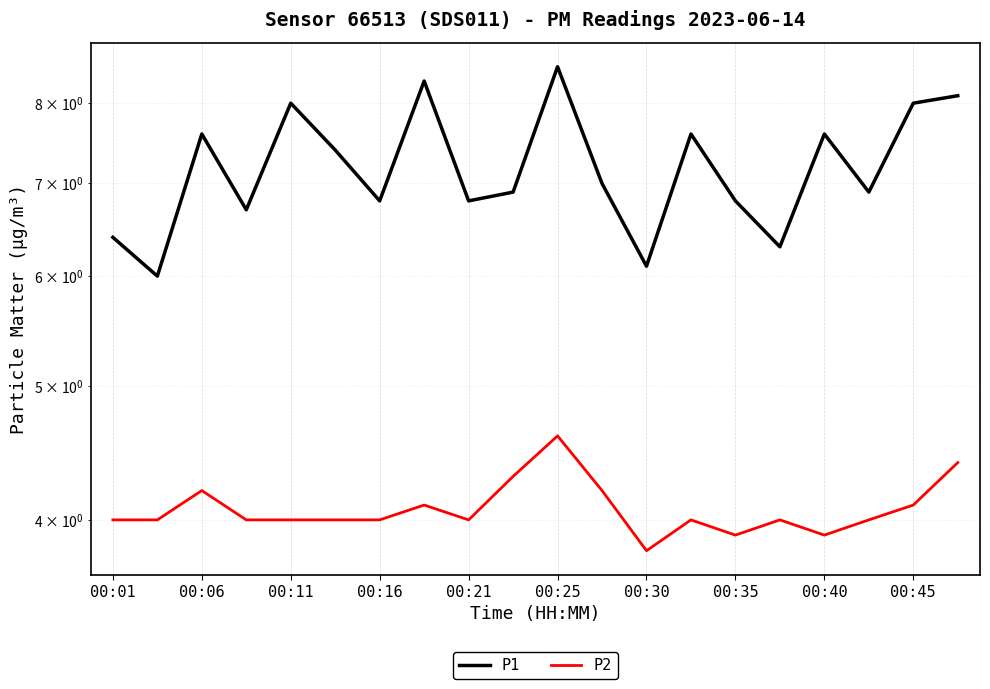

Which series has the largest range (max minus min)?

P1